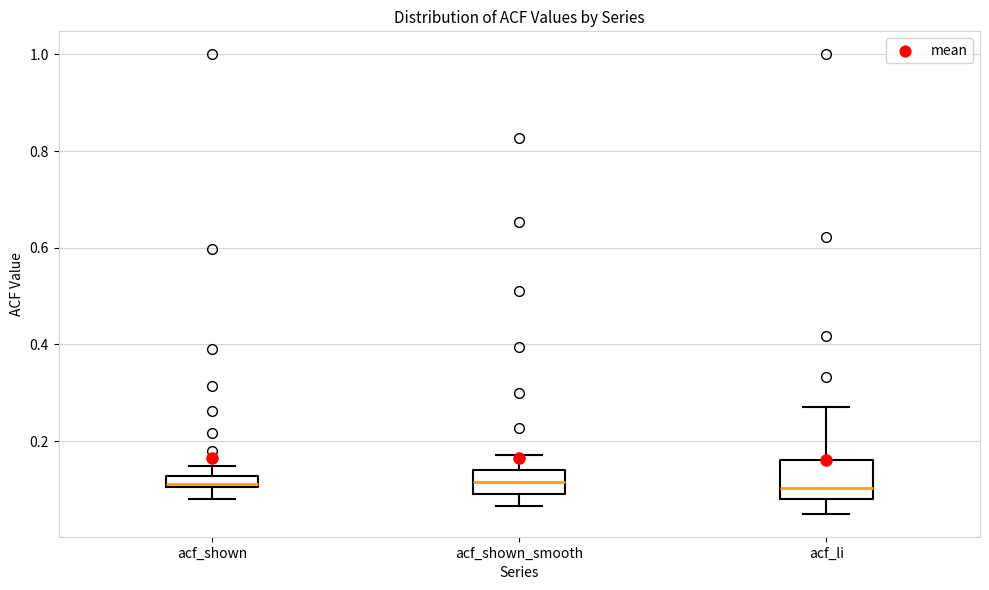

Where does the lower whisker of the box for acf_shown end on the y-axis? The values are not printed on the chart, so give them approximately, as read against the axis.

0.08